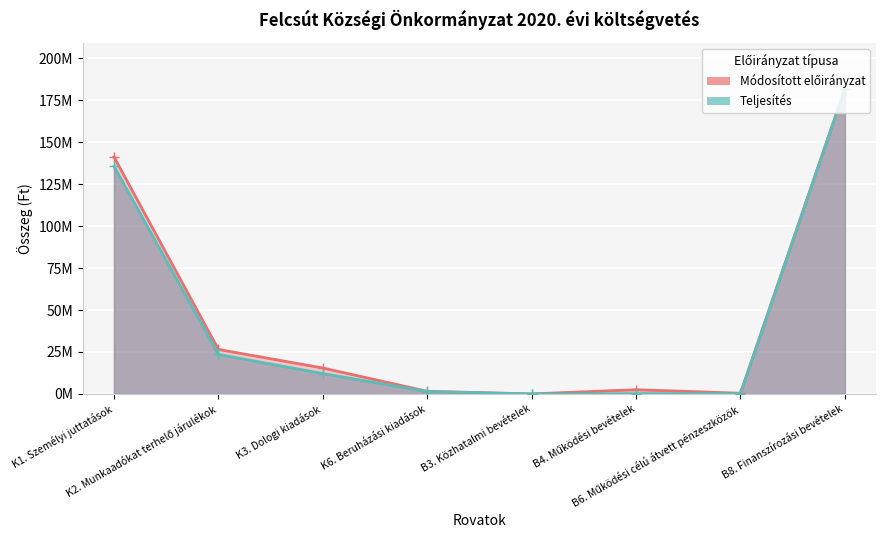

Reading left to right, transcribe all the data shown in this chart.

Módosított előirányzat: K1. Személyi juttatások=141236660	K2. Munkaadókat terhelő járulékok=26503276	K3. Dologi kiadások=15439134	K6. Beruházási kiadások=1563000	B3. Közhatalmi bevételek=5000	B4. Működési bevételek=2510100	B6. Működési célú átvett pénzeszközök=416700	B8. Finanszírozási bevételek=181810270
Teljesítés: K1. Személyi juttatások=135610731	K2. Munkaadókat terhelő járulékok=23539583	K3. Dologi kiadások=12126994	K6. Beruházási kiadások=1409788	B3. Közhatalmi bevételek=5000	B4. Működési bevételek=154168	B6. Működési célú átvett pénzeszközök=164597	B8. Finanszírozási bevételek=181810270